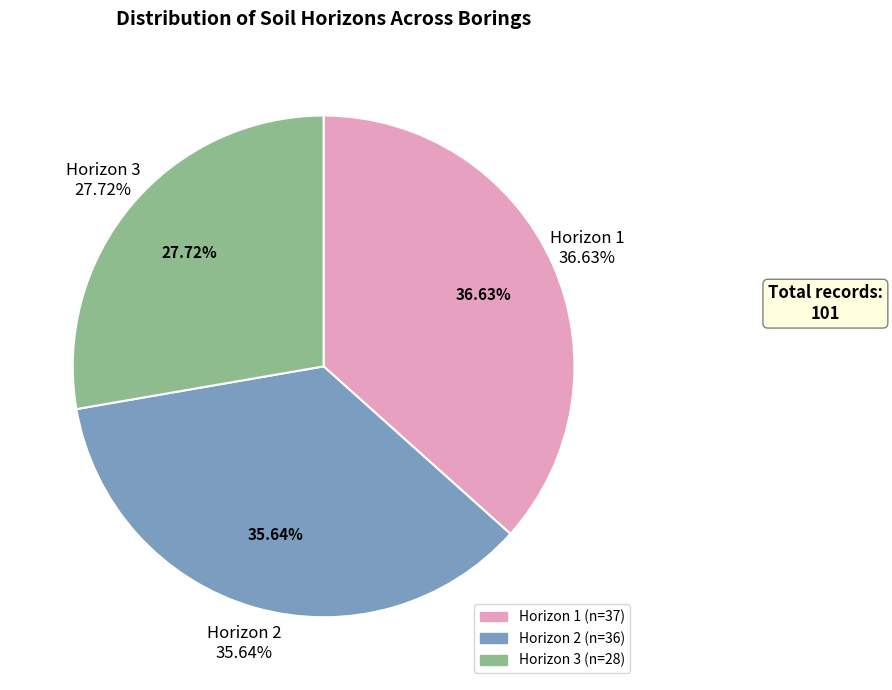

What percentage is NOT represented by Horizon 1?

63.4%